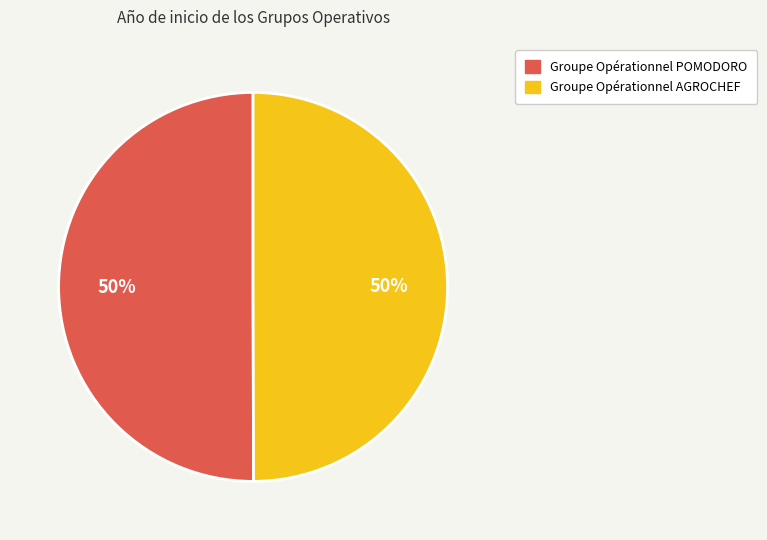

What is the ratio of the value at Groupe Opérationnel POMODORO to the value at Groupe Opérationnel AGROCHEF?

1.0